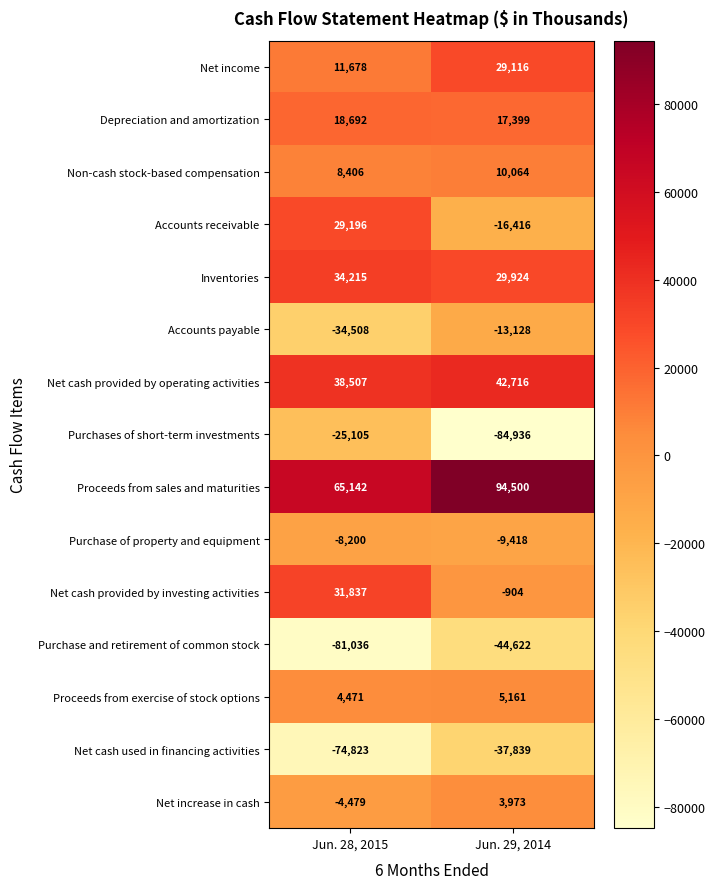

How many series are shown in this chart?

15